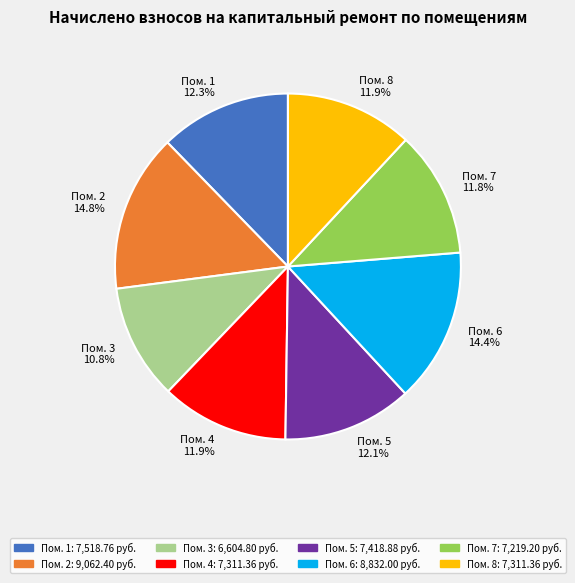

What percentage is NOT represented by Пом. 2 14.8%?

85.2%